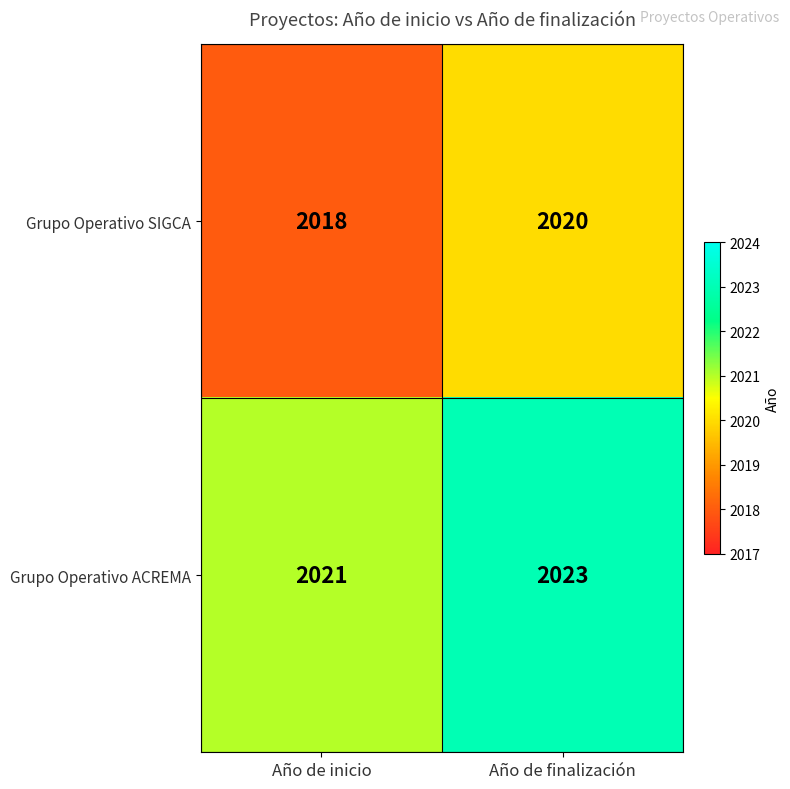

The value of Grupo Operativo ACREMA at Año de inicio is 2021. True or false?

True